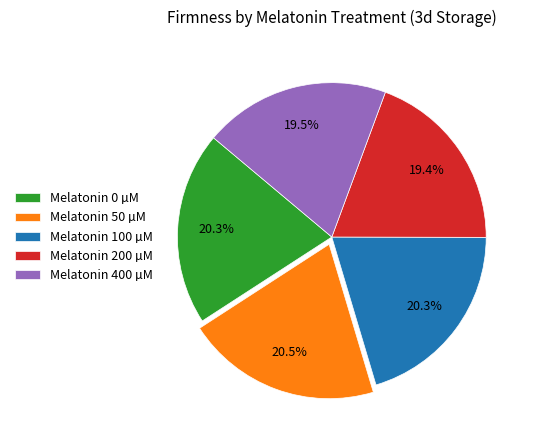

How much of the chart is everything except Melatonin 50 µM?

79.5%